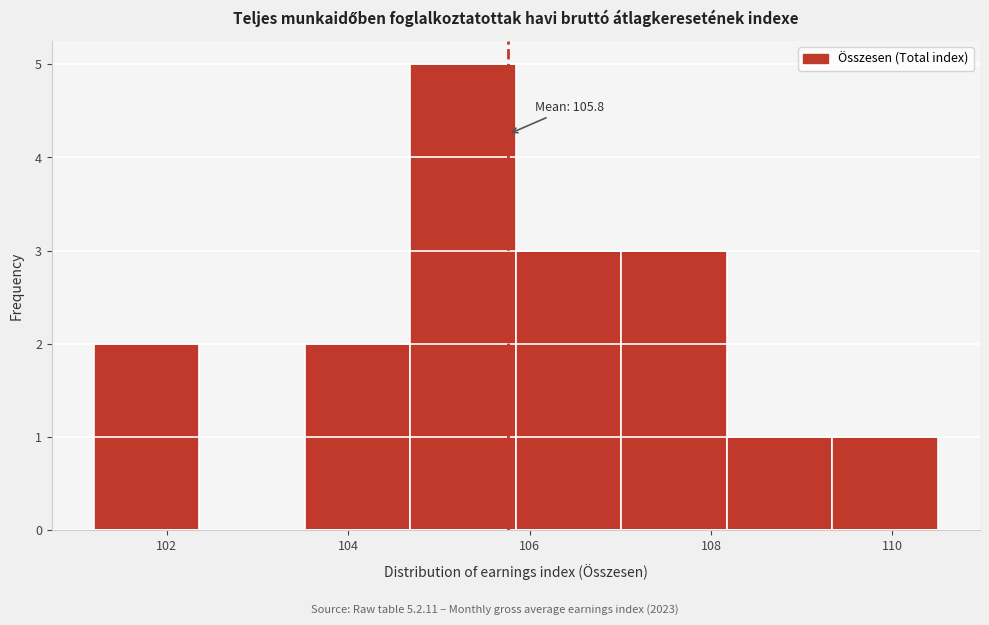

Which range on the x-axis has the tallest bar?

104.6 to 105.8